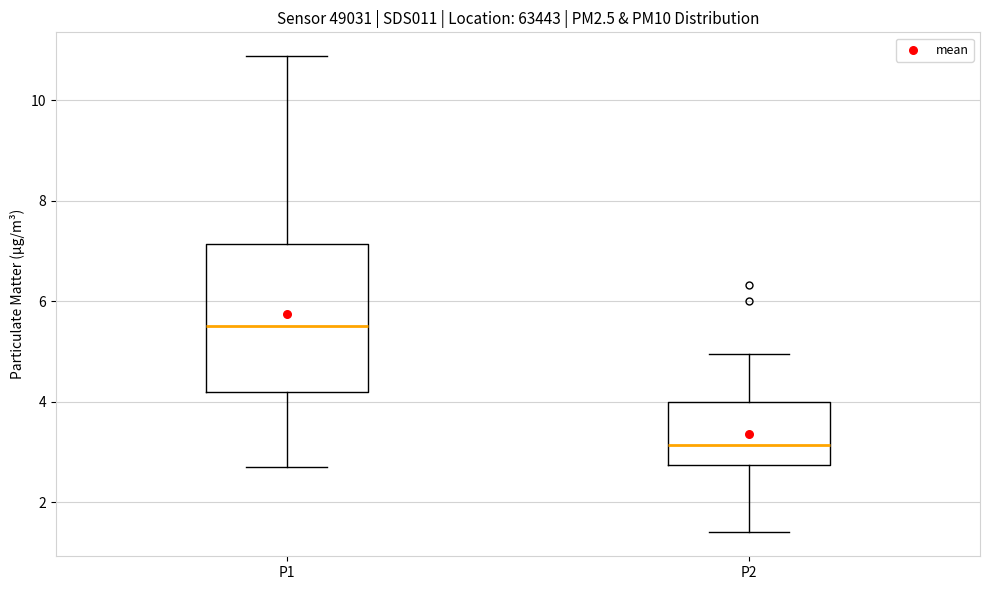

Which box is the tallest, from its lower edge to its upper edge?

P1